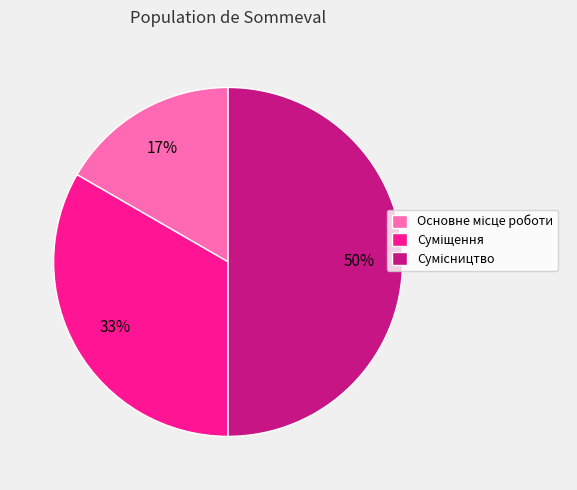

To the nearest percent, what is the average slice percentage?

33%